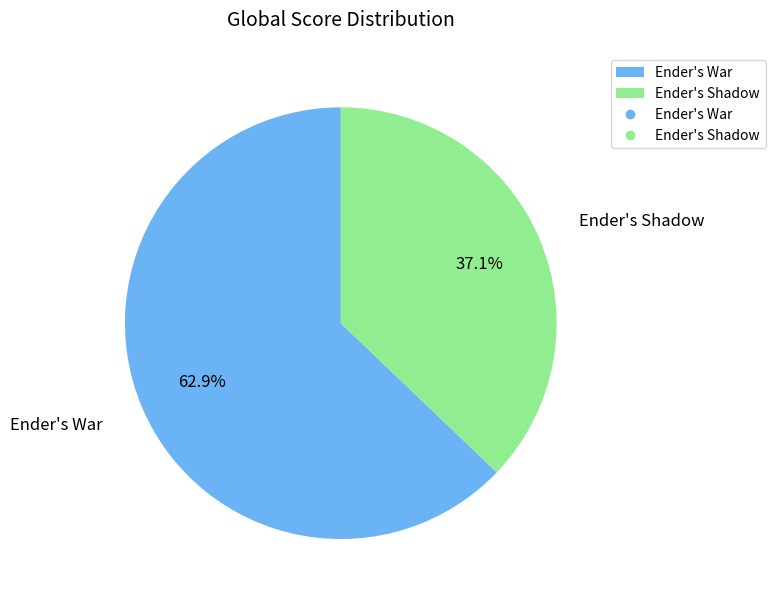

Which has a higher value, Ender's Shadow or Ender's War?

Ender's War